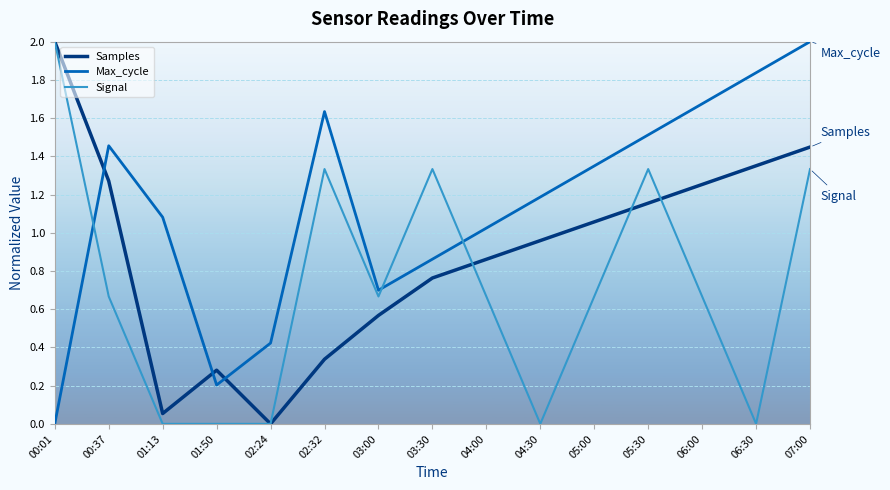

What is the total value across all series at 00:37?

3.4